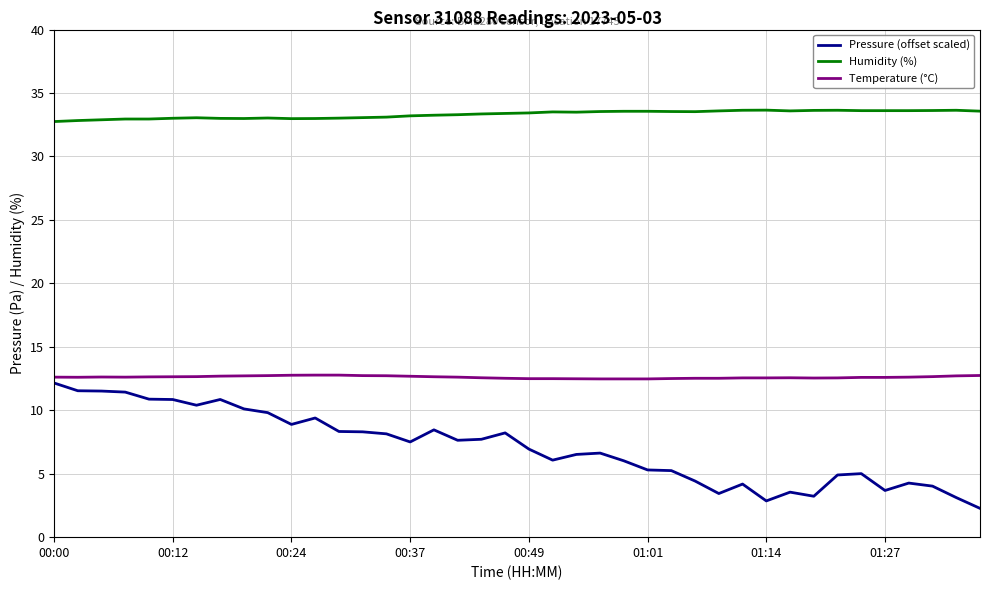

What is the highest value of the Temperature (°C) series?

12.8